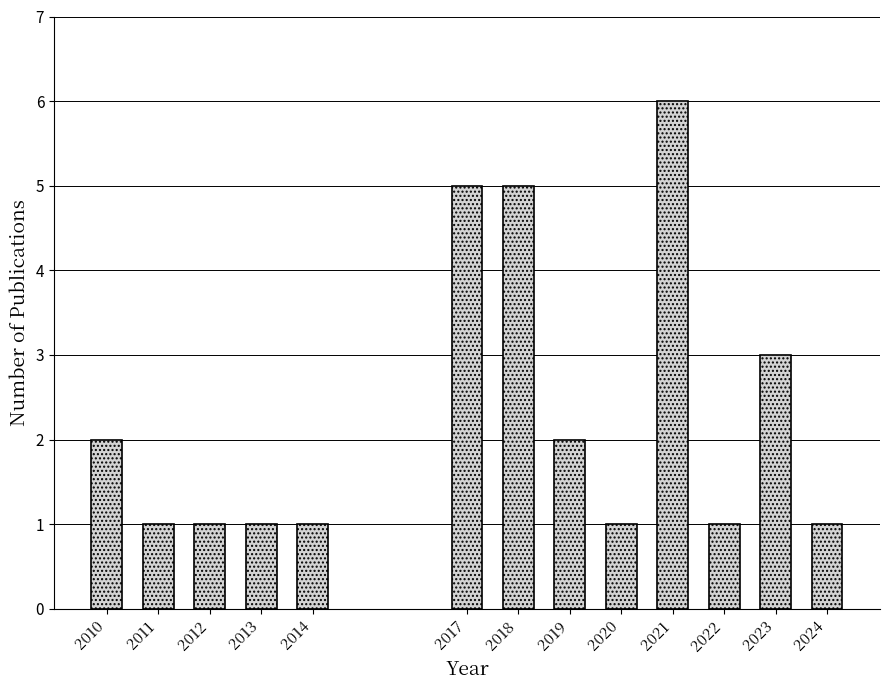

Reading left to right, list all the values displayed in this chart.

2	1	1	1	1	5	5	2	1	6	1	3	1